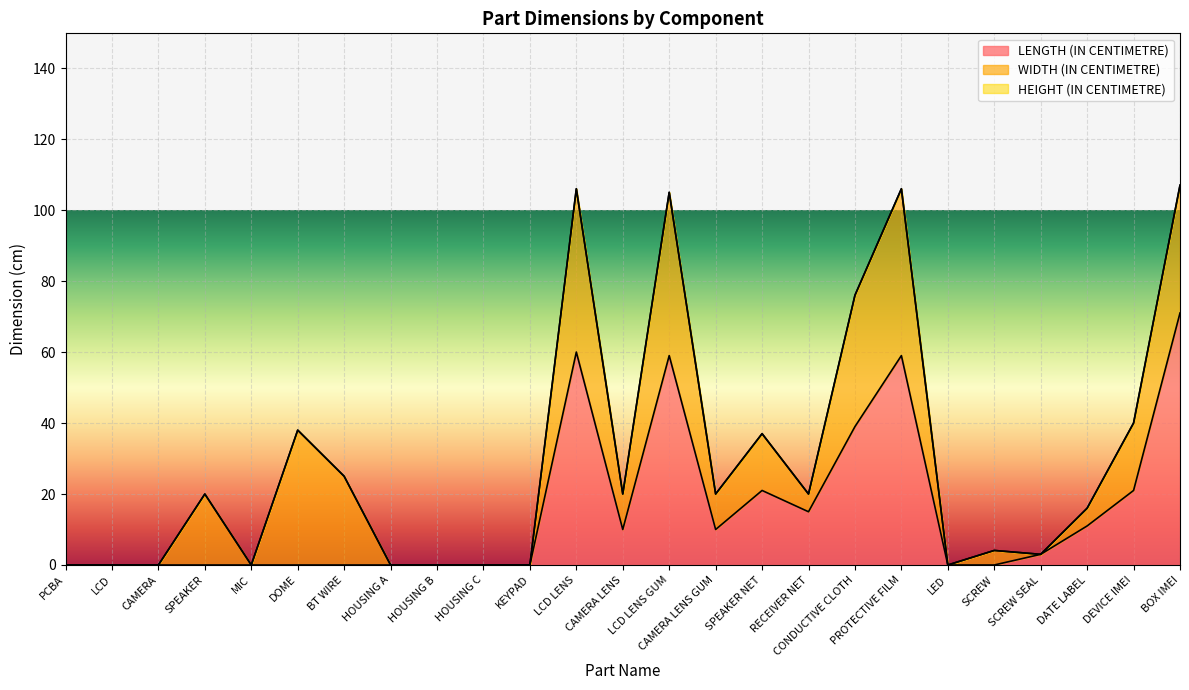

How many series are shown in this chart?

3